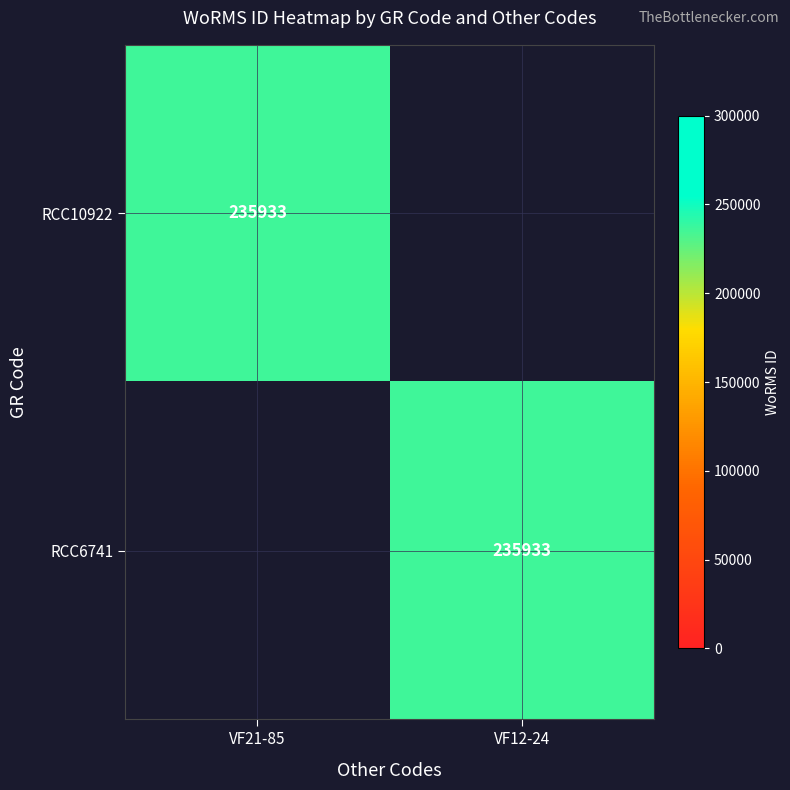

True or false: RCC10922 has a value of 235933 at VF21-85.

True